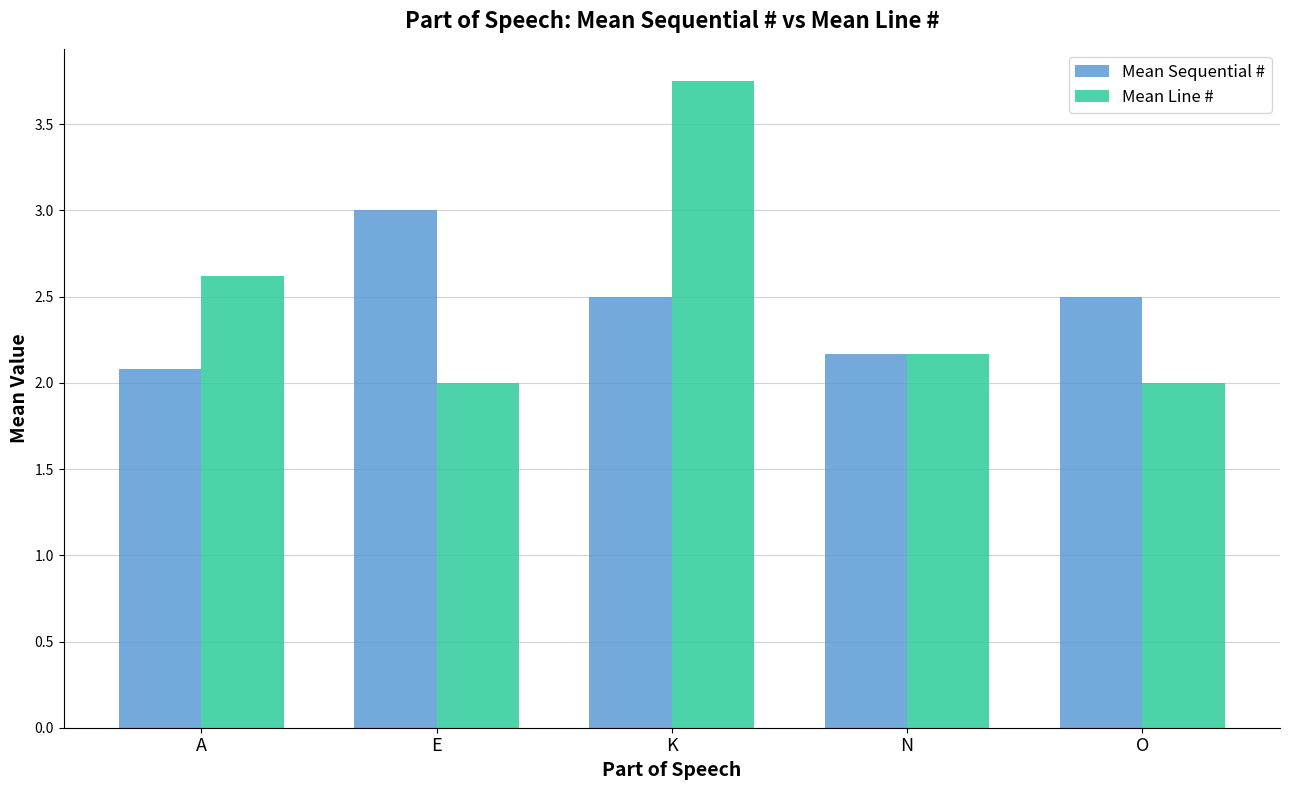

At which label does Mean Sequential # reach its minimum?

A